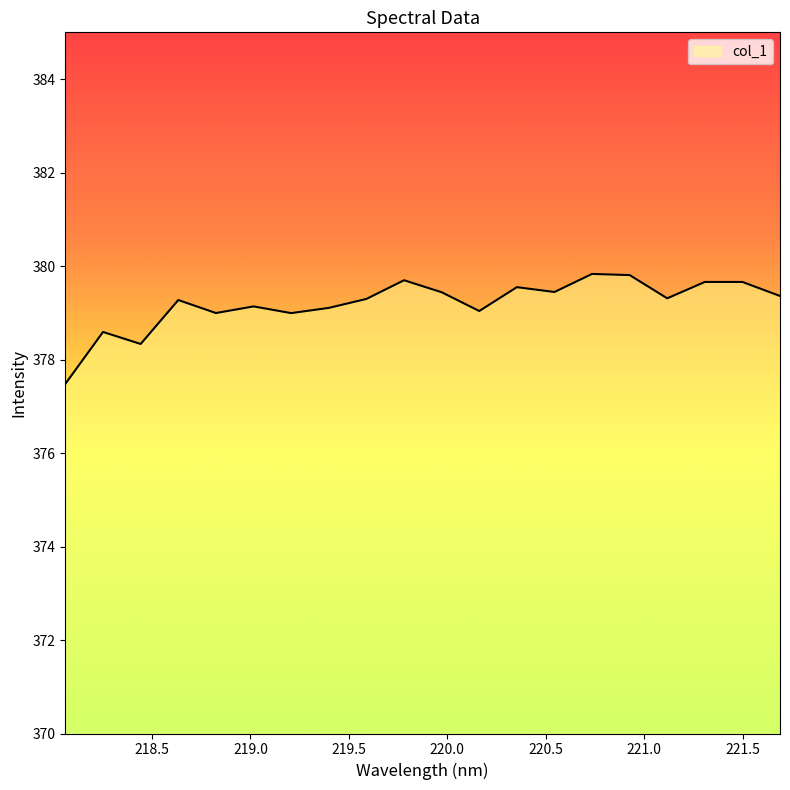

What is the greatest value displayed?

379.8